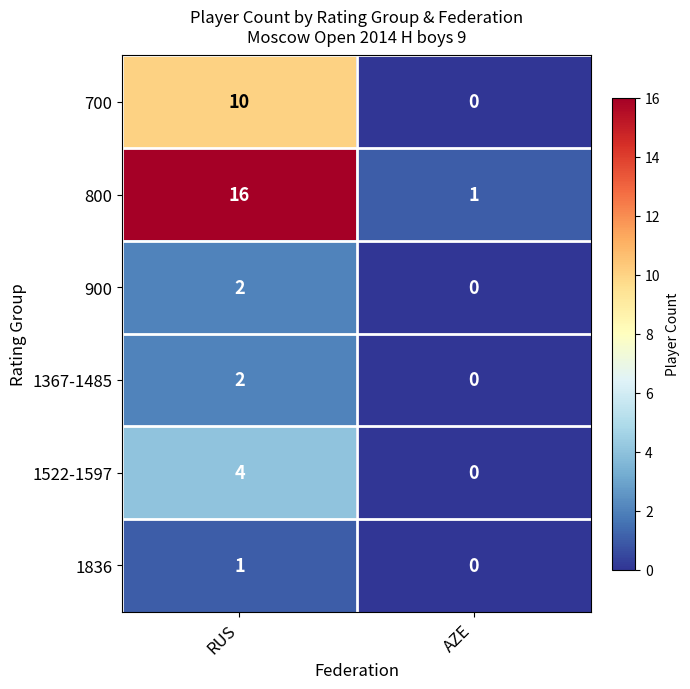

Reading left to right, list all the values displayed in this chart.

700: 10	0
800: 16	1
900: 2	0
1367-1485: 2	0
1522-1597: 4	0
1836: 1	0